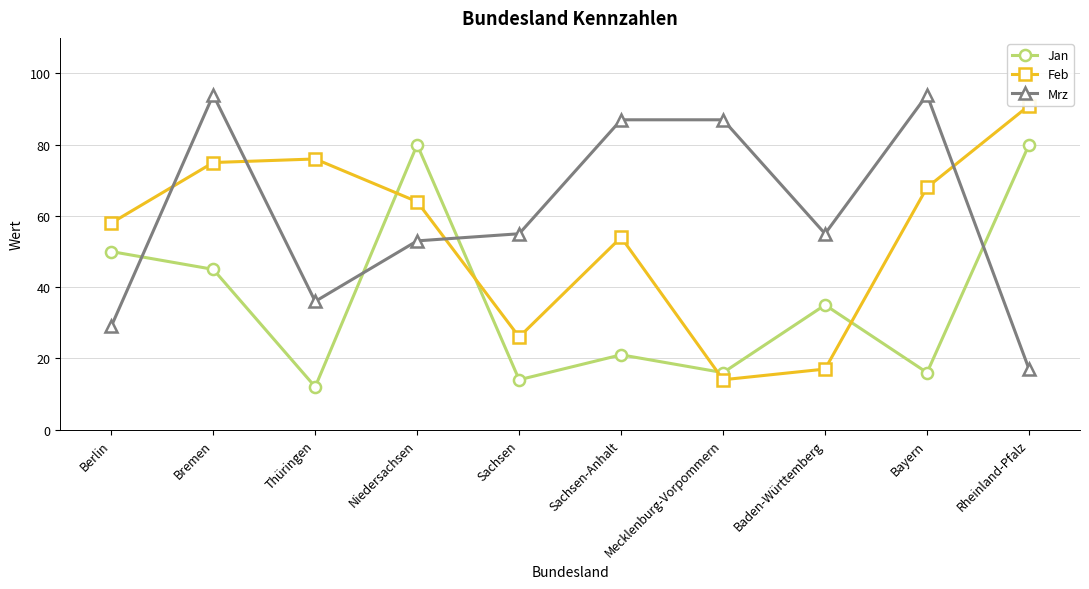

At which label is Feb closest to 52?

Sachsen-Anhalt